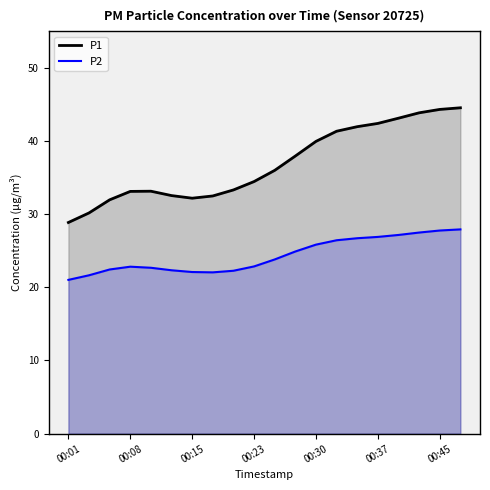

True or false: P1 has more than 1 interior local peaks.

False